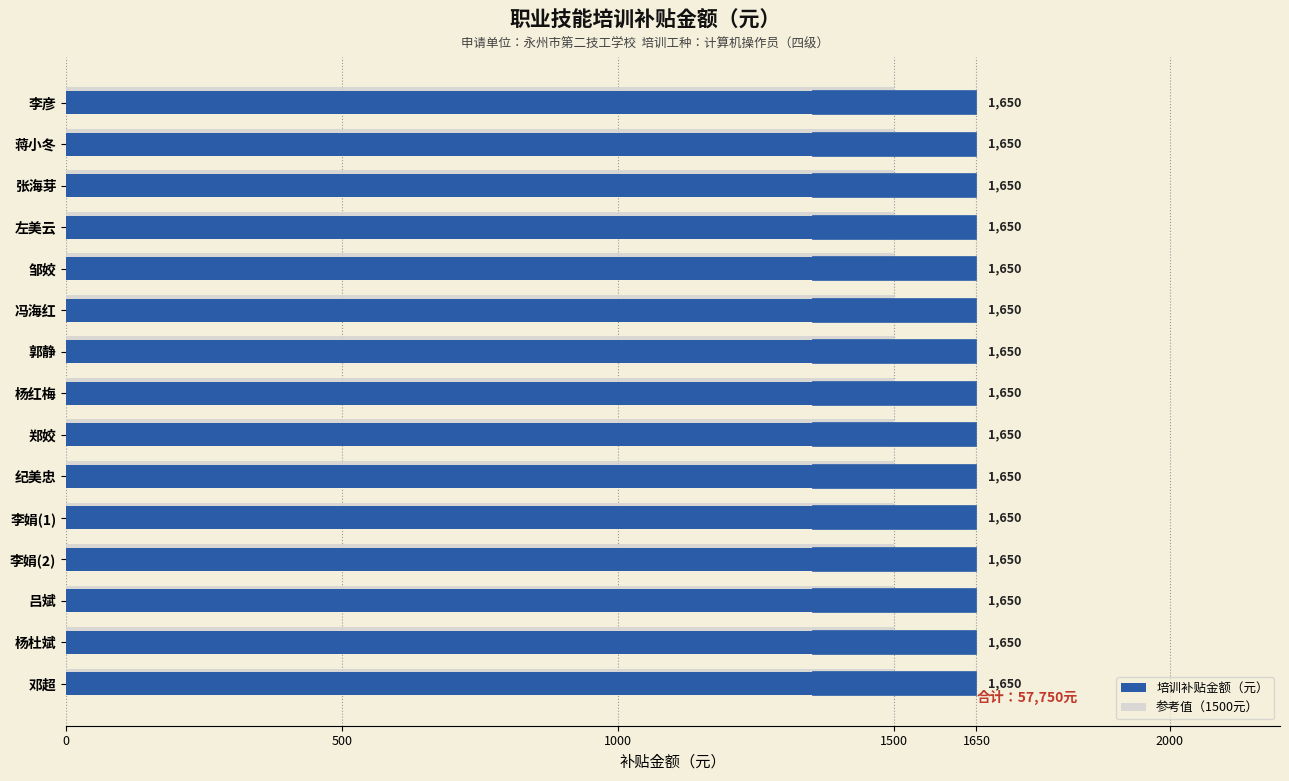

List the series in order of their overall mean, highest first.

培训补贴金额（元）, 参考值（1500元）